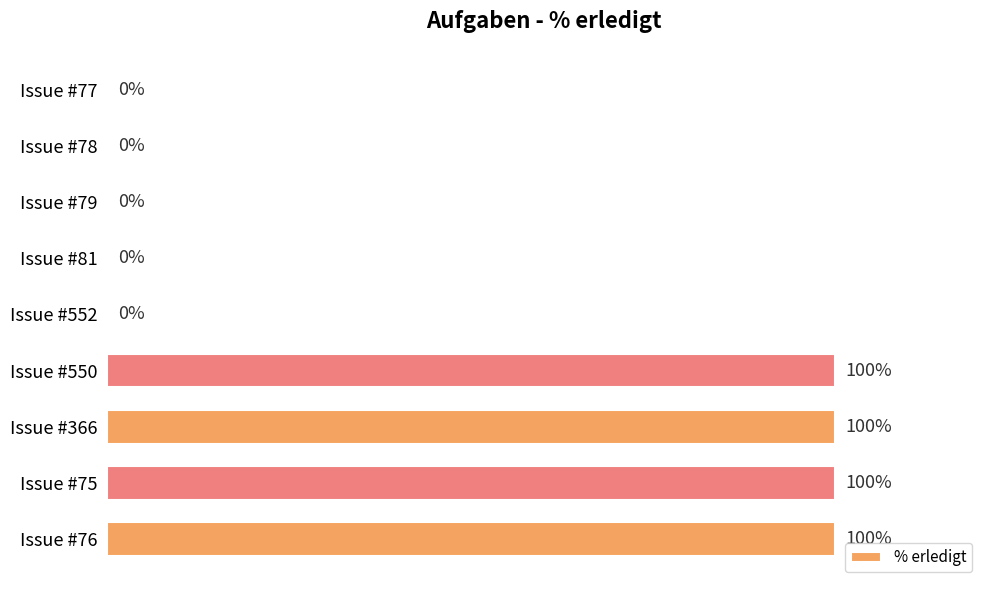

Which has a higher value, Issue #79 or Issue #76?

Issue #76